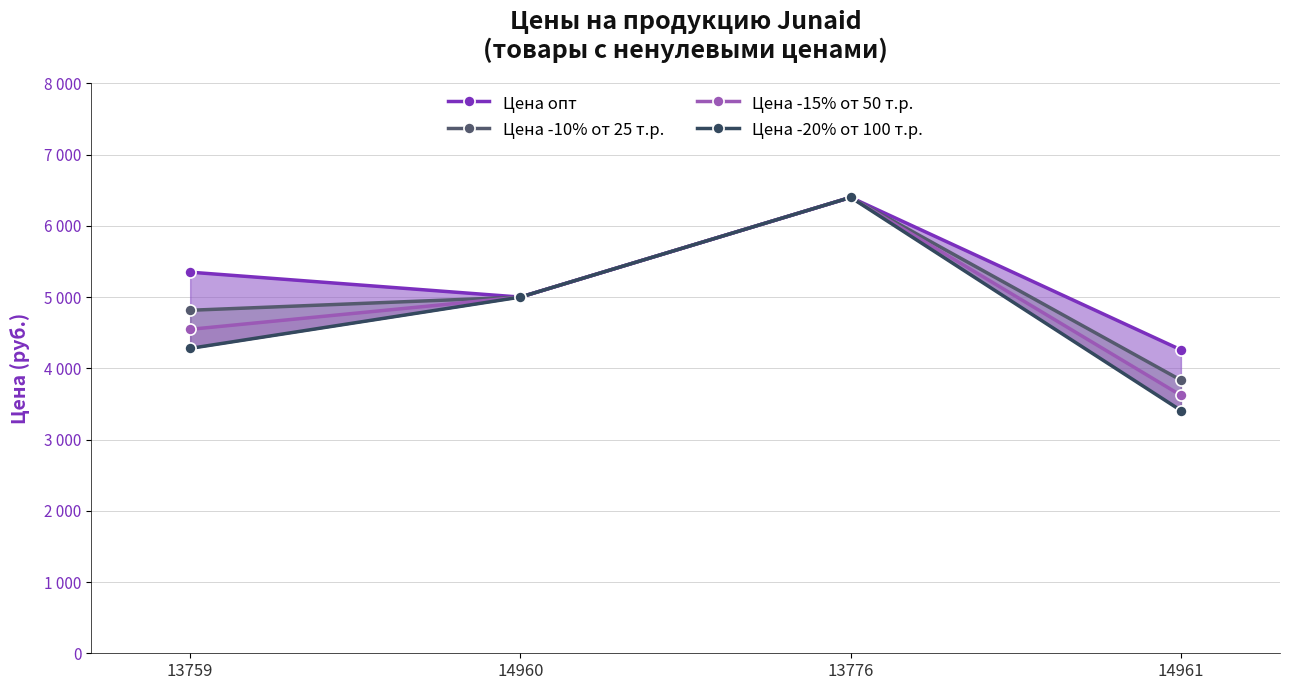

What is the label of the 4th point from the right?

13759